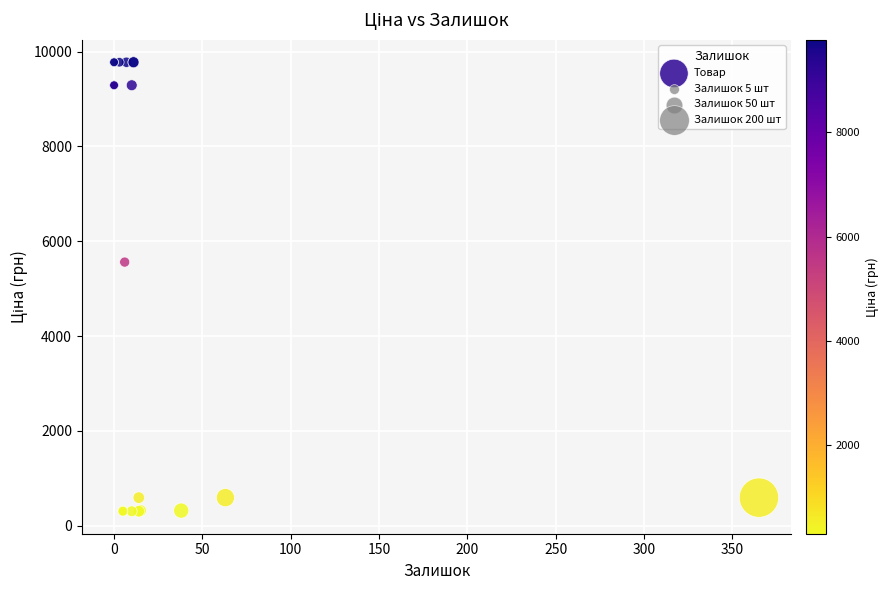

What Y value in the scatter plot is closest to 5039?

5560.3